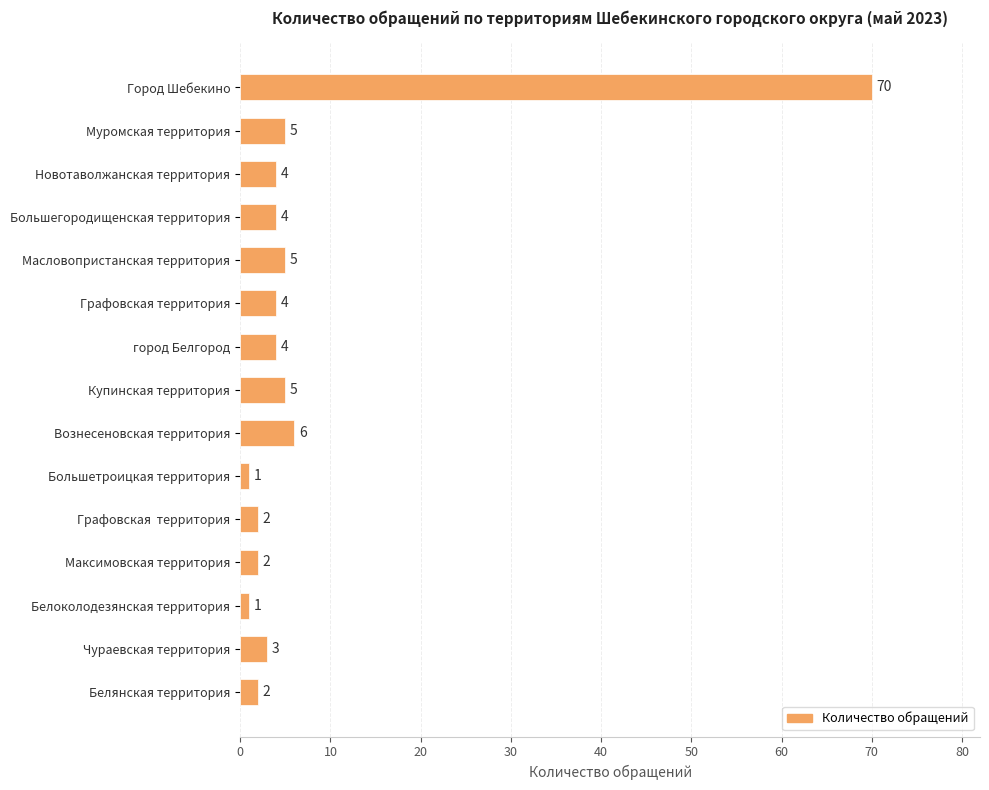

Reading bottom to top, what are all the values shown in this chart?

Белянская территория=2	Чураевская территория=3	Белоколодезянская территория=1	Максимовская территория=2	Графовская  территория=2	Большетроицкая территория=1	Вознесеновская территория=6	Купинская территория=5	город Белгород=4	Графовская территория=4	Масловопристанская территория=5	Большегородищенская территория=4	Новотаволжанская территория=4	Муромская территория=5	Город Шебекино=70